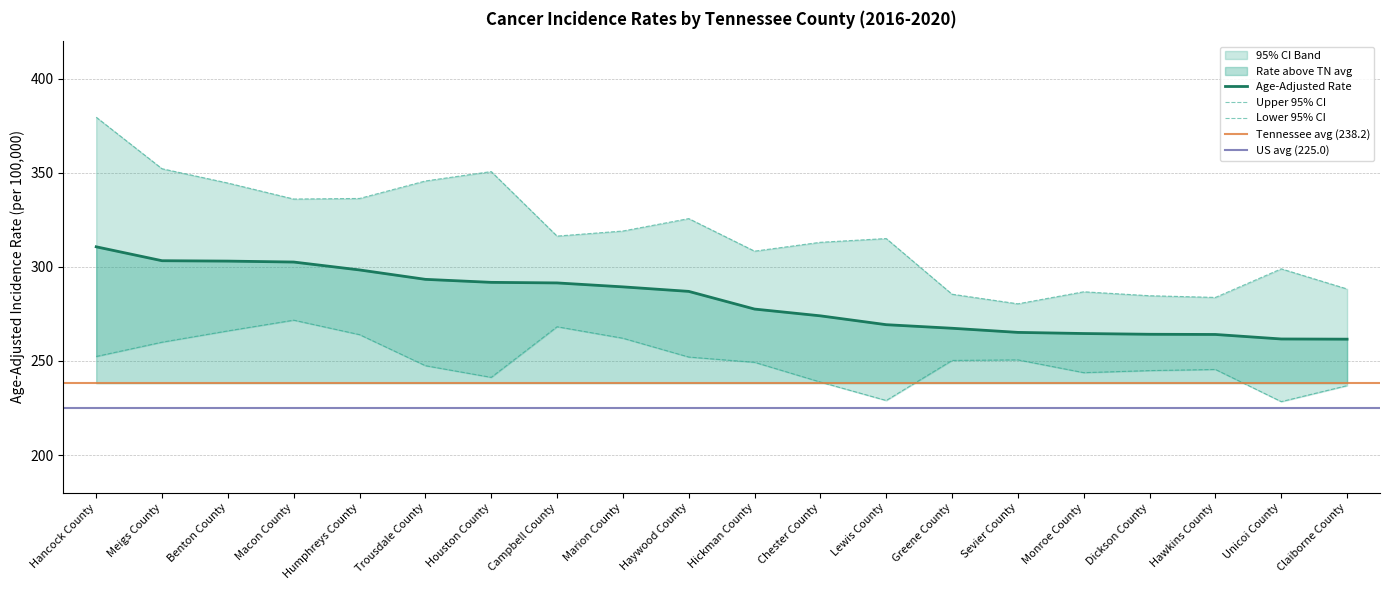

What is the minimum value shown in the chart?

228.4